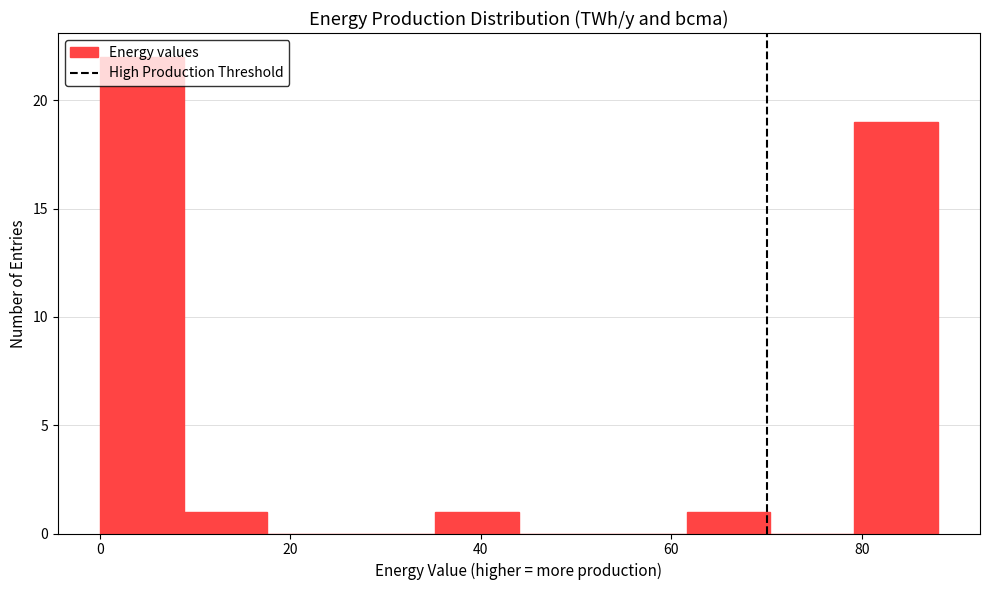

Which range on the x-axis has the tallest bar?

0.0 to 8.8